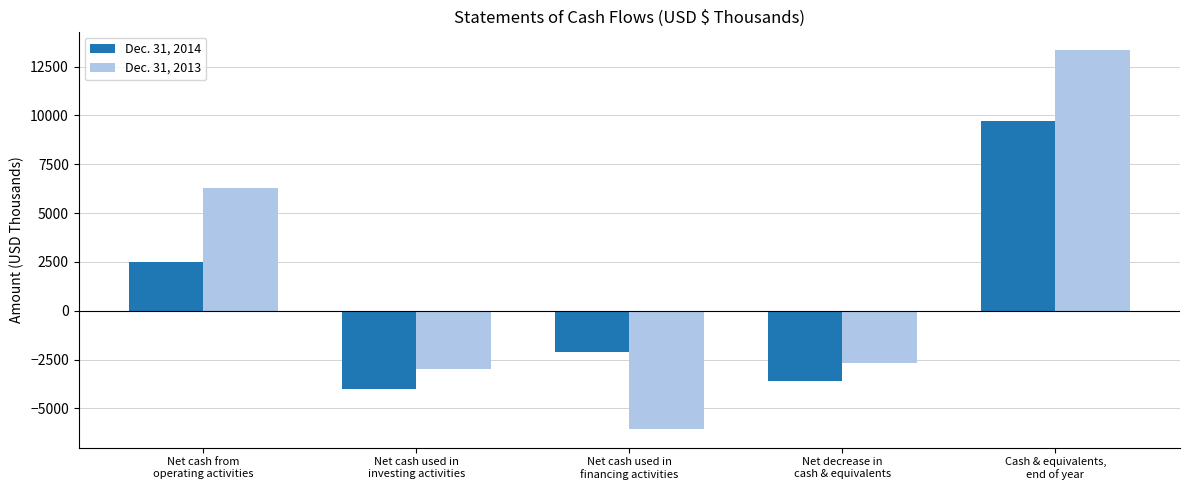

What is the label of the 5th bar from the right?

Net cash from
operating activities